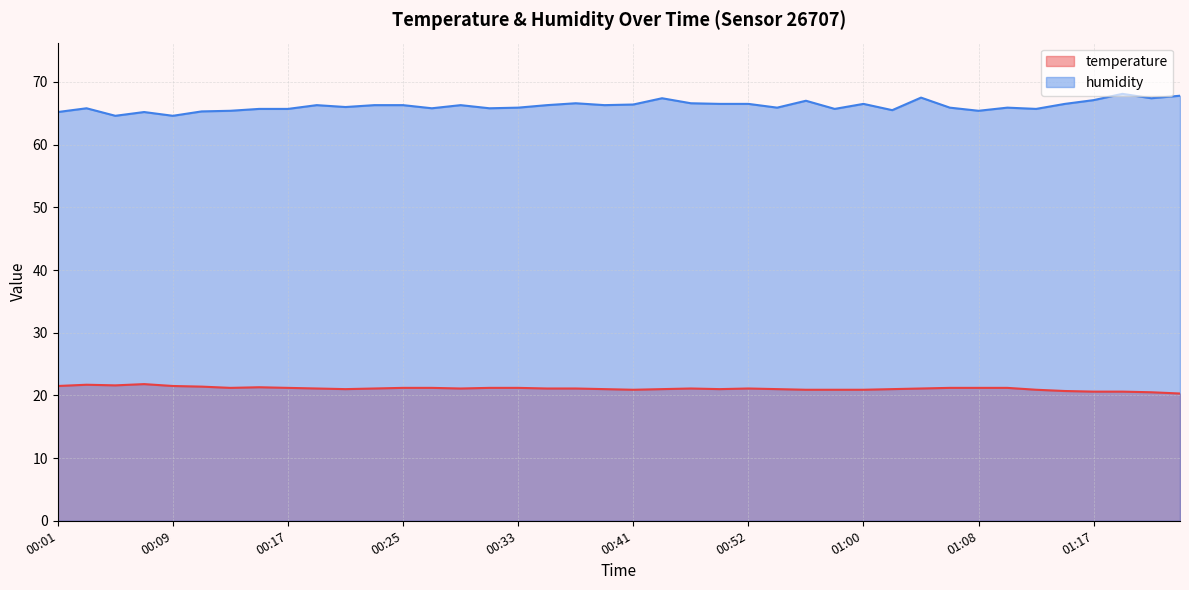

What are all the series names shown in the legend?

temperature, humidity